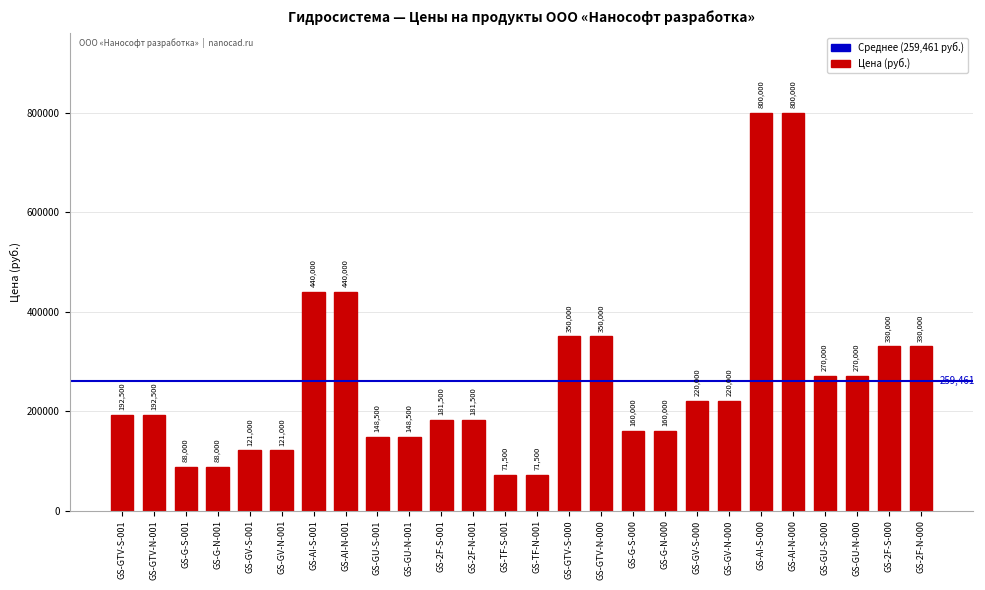

What is the ratio of the value at GS-GTV-S-000 to the value at GS-G-S-000?

2.2